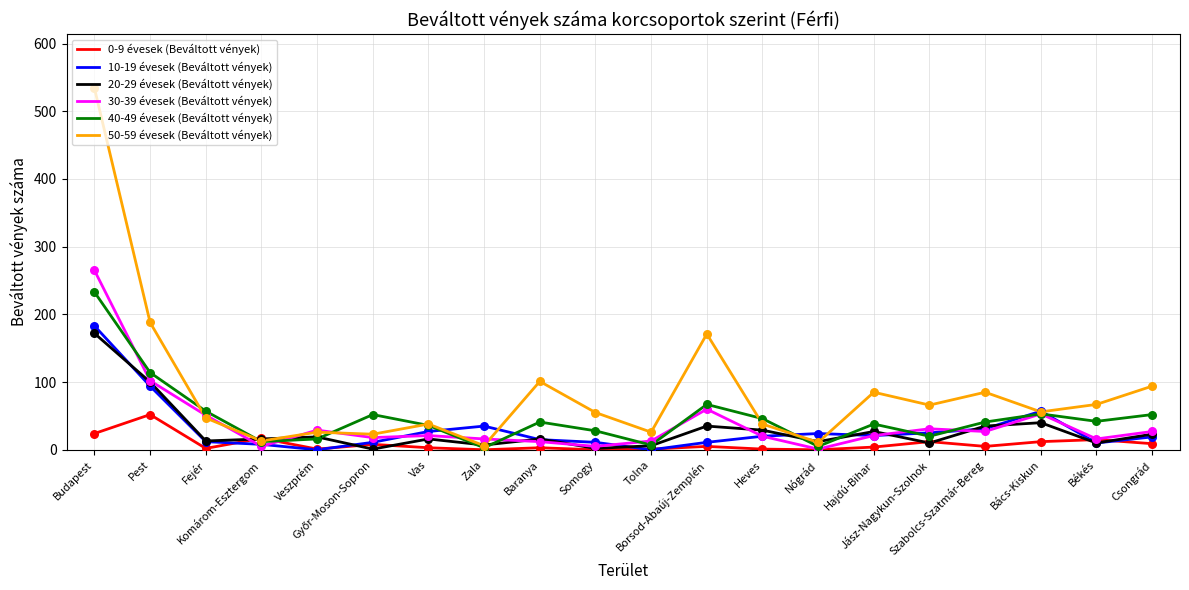

Is the value of 40-49 évesek (Beváltott vények) at Borsod-Abaúj-Zemplén greater than the value of 50-59 évesek (Beváltott vények) at Komárom-Esztergom?

Yes